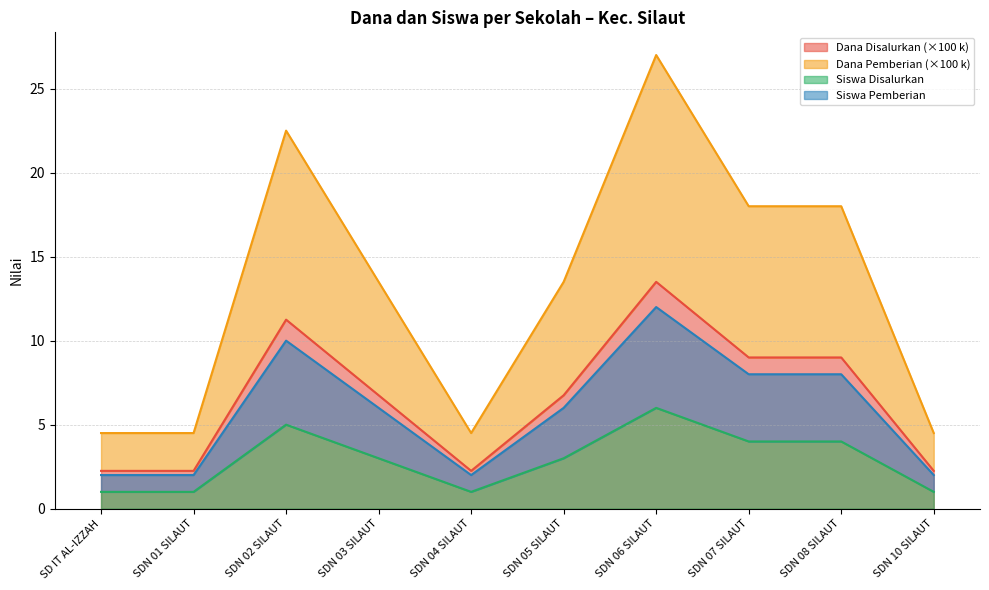

Is it true that Dana Pemberian equals 13.5 at SDN 03 SILAUT?

True